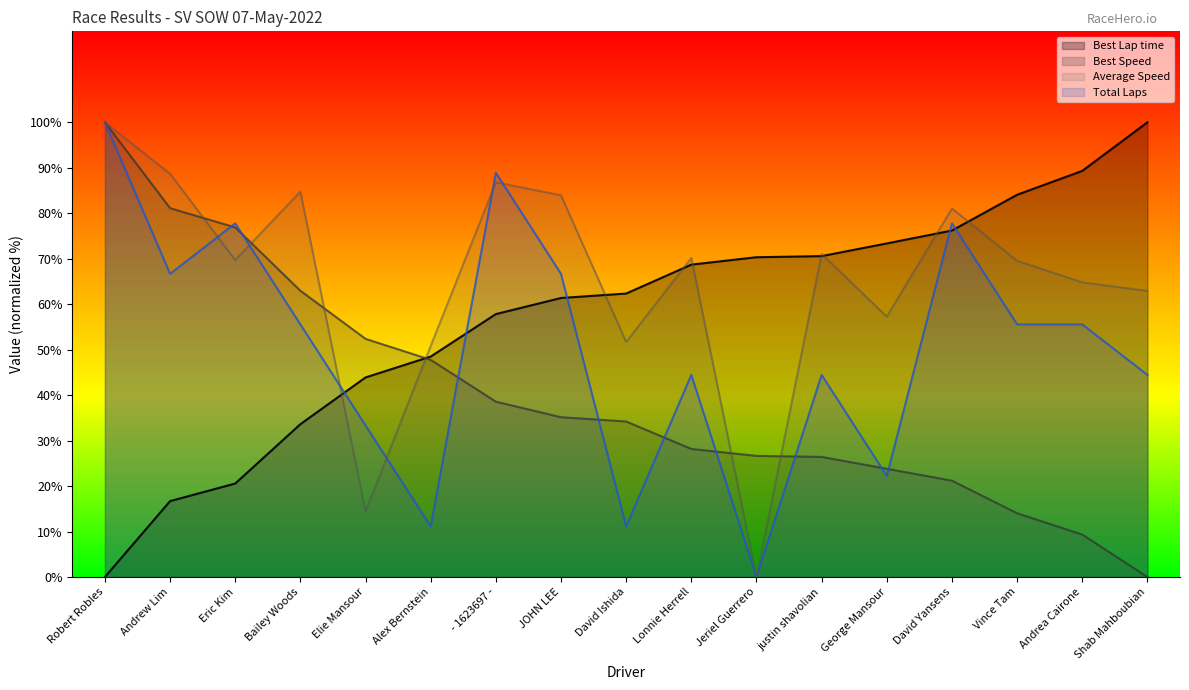

What is the total value across all series at Robert Robles?

300.0